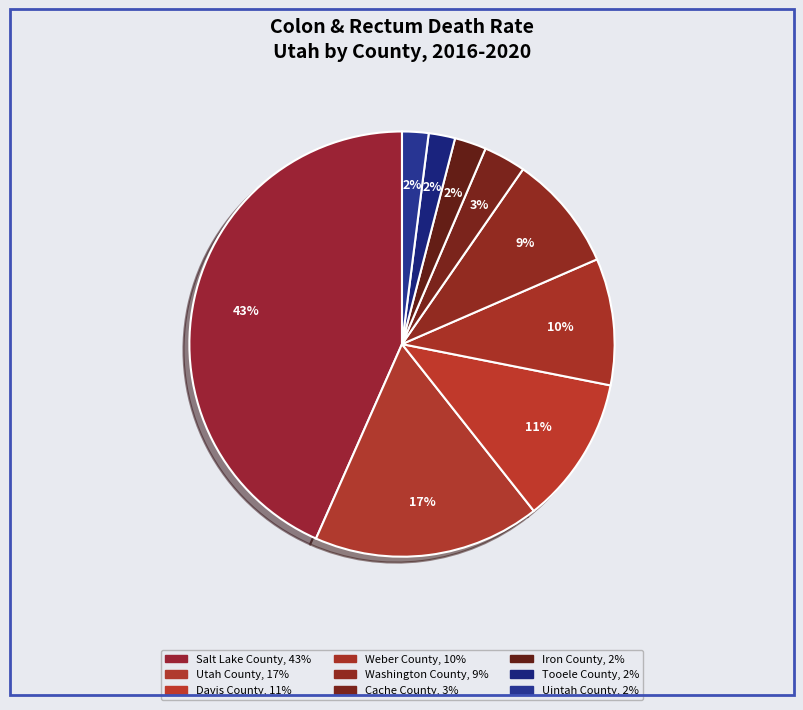

Count the number of slices in the pie.

9